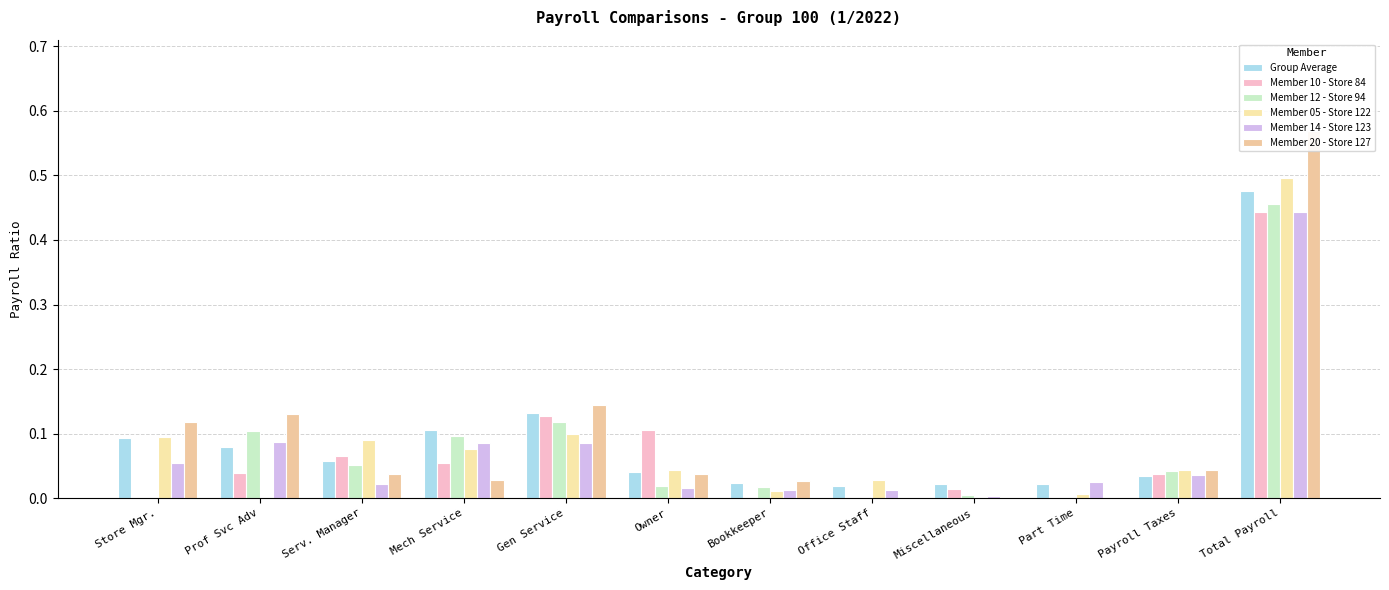

The value of Member 20 - Store 127 at Office Staff is 0.0. True or false?

True